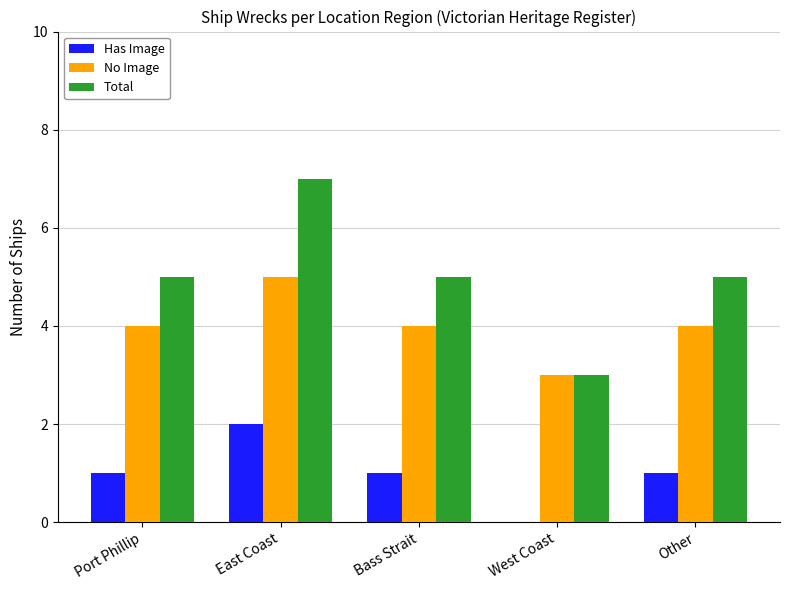

What is the total value across all series at Bass Strait?

10